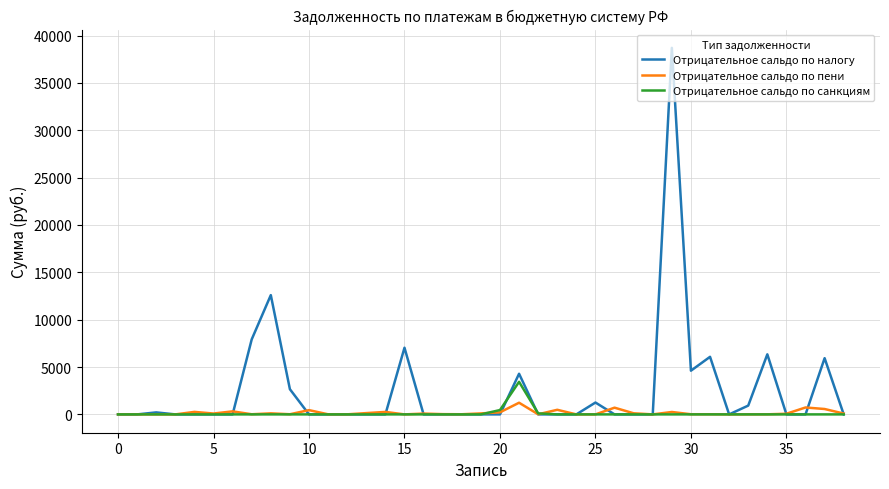

What is the average value of the Отрицательное сальдо по санкциям series?

102.7